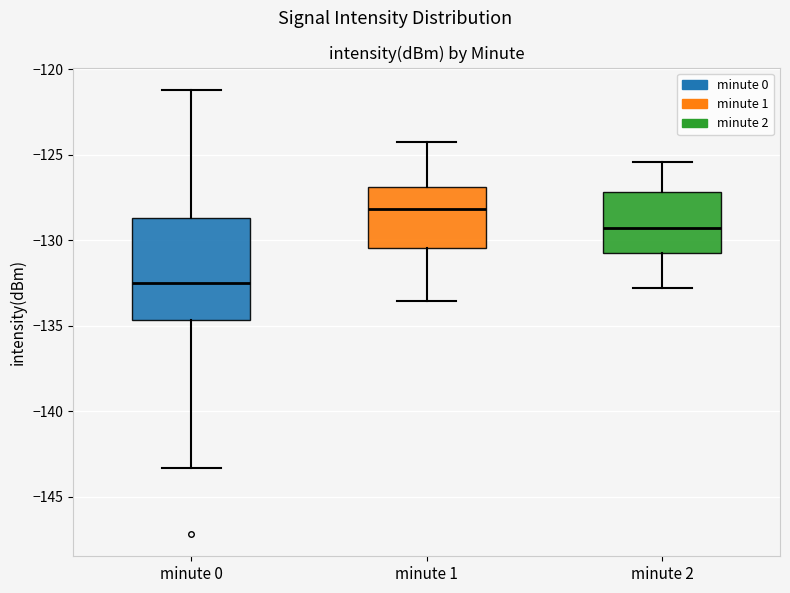

Reading left to right, transcribe this box plot: for each box, give where its median line is, the range the box spans, and where its two whiskers end, as read against the y-axis. The values are not printed on the chart, so give them approximately, as read against the axis.

minute 0: median -132.5, box -134.5 to -128.5, whiskers -143.5 to -121.0
minute 1: median -128.0, box -130.5 to -127.0, whiskers -133.5 to -124.5
minute 2: median -129.5, box -131.0 to -127.0, whiskers -133.0 to -125.5